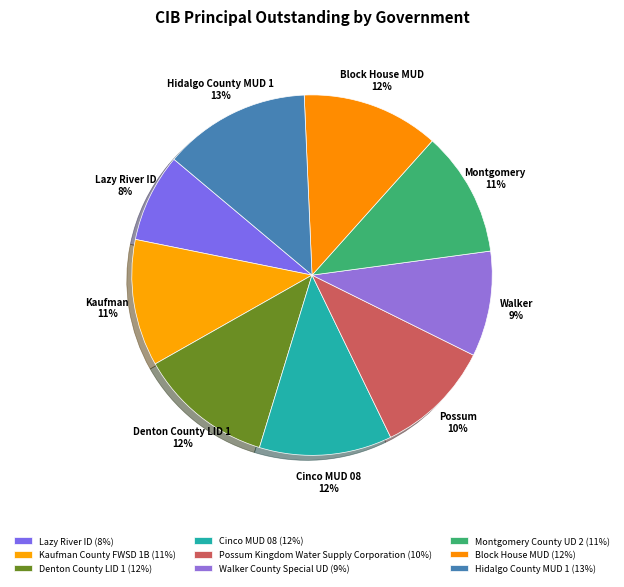

What percentage is NOT represented by Cinco MUD 08?

88.1%